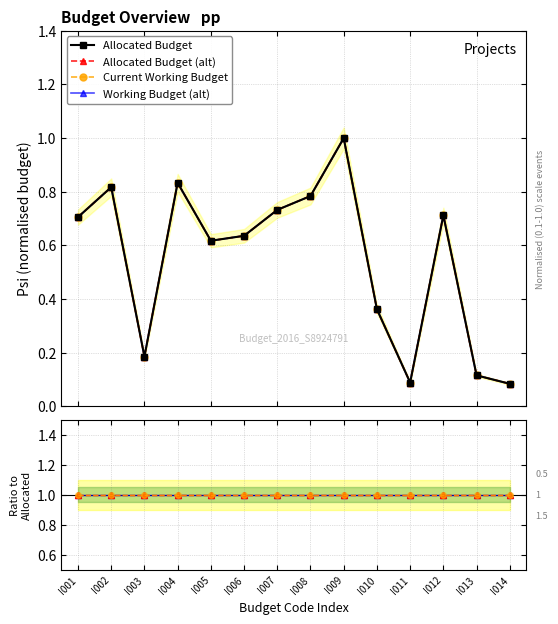

True or false: Current Working Budget and Allocated Budget (alt) cross at least once.

False